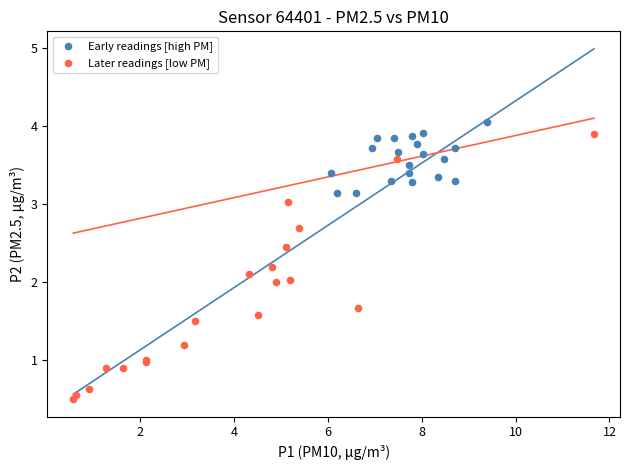

Which series reaches the minimum Y coordinate?

Later readings [low PM]